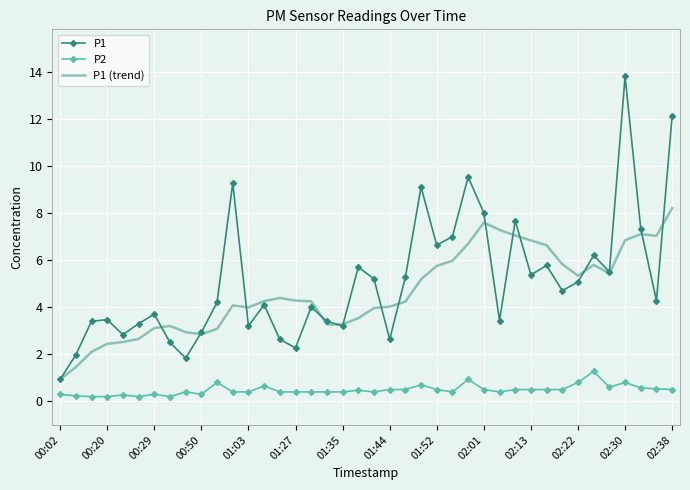

Which series has the widest spread of values?

P1